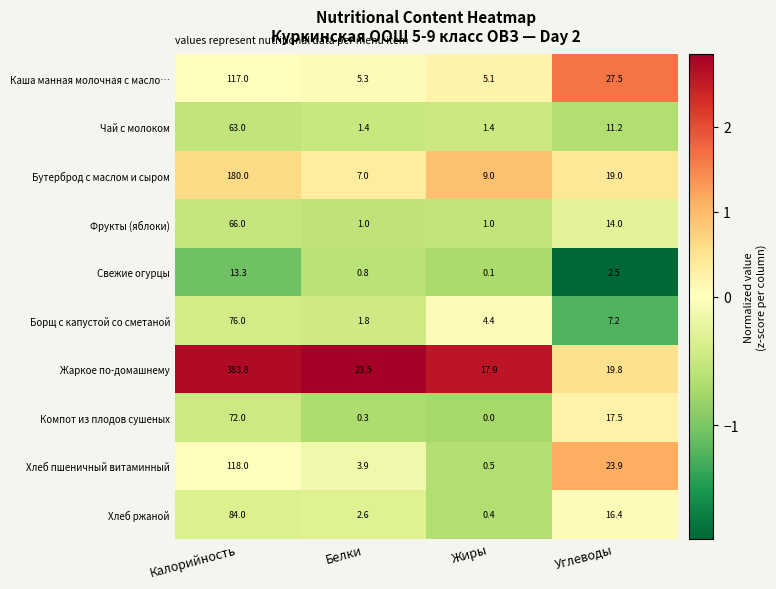

What is the difference between the maximum and minimum values in the Каша манная молочная с масло… series?

111.9